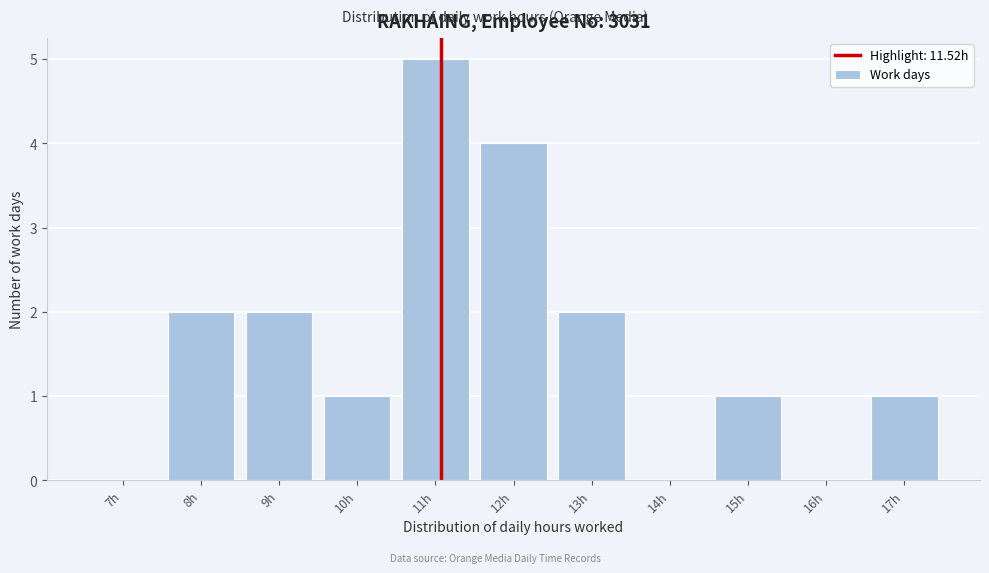

Reading left to right, transcribe all the data shown in this chart.

7h=0	8h=2	9h=2	10h=1	11h=5	12h=4	13h=2	14h=0	15h=1	16h=0	17h=1